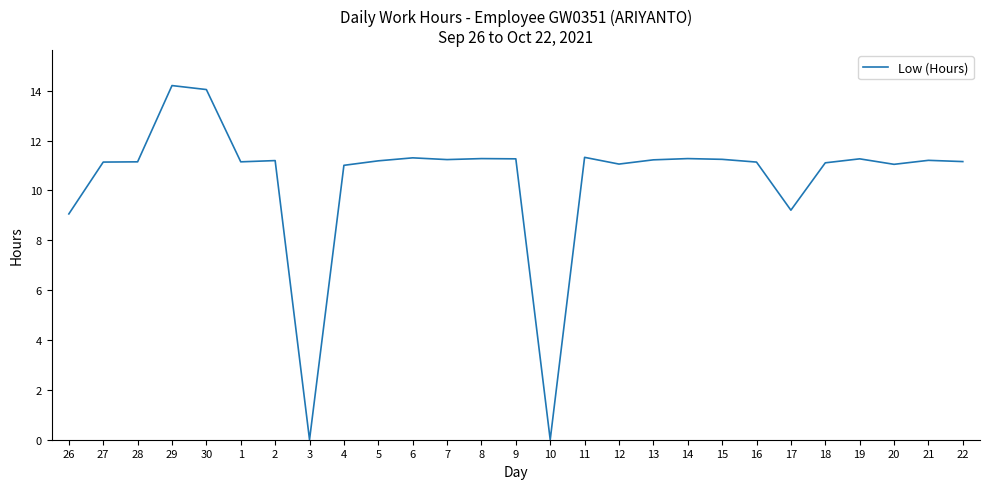

What is the ratio of the value at 4 to the value at 16?

1.0